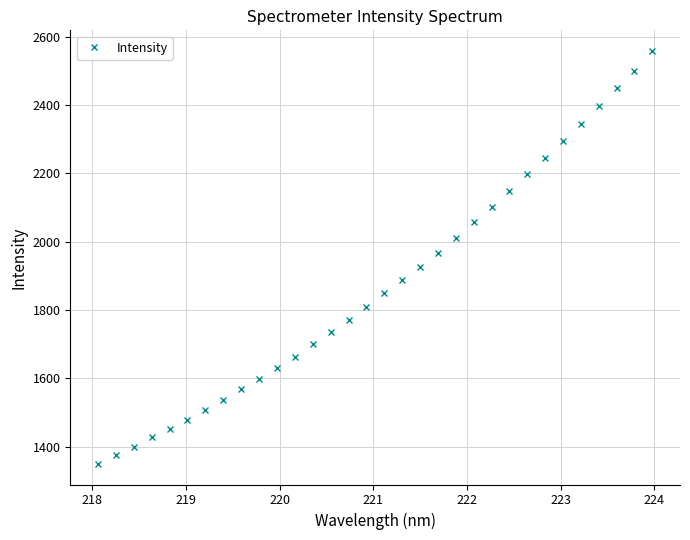

What is the value of the 3rd point from the left?

1399.0